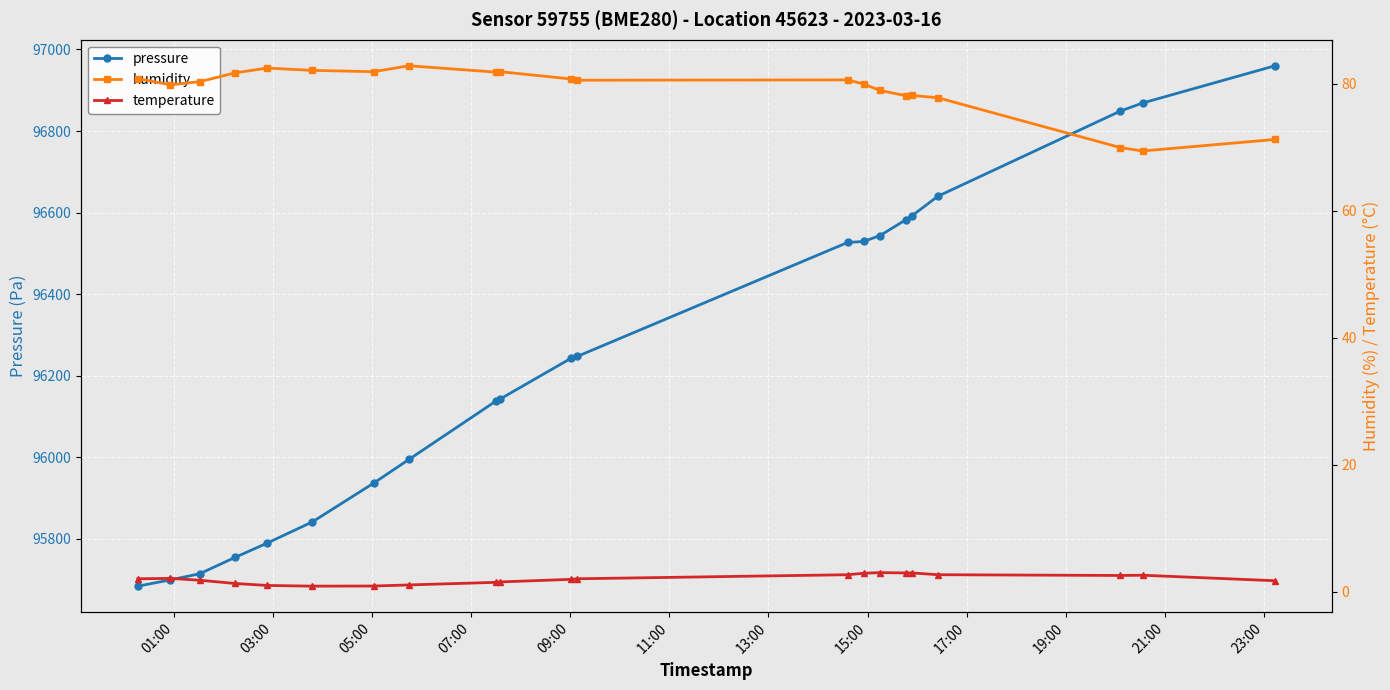

What is the value of the pressure point at the 6th from the left?

95841.8